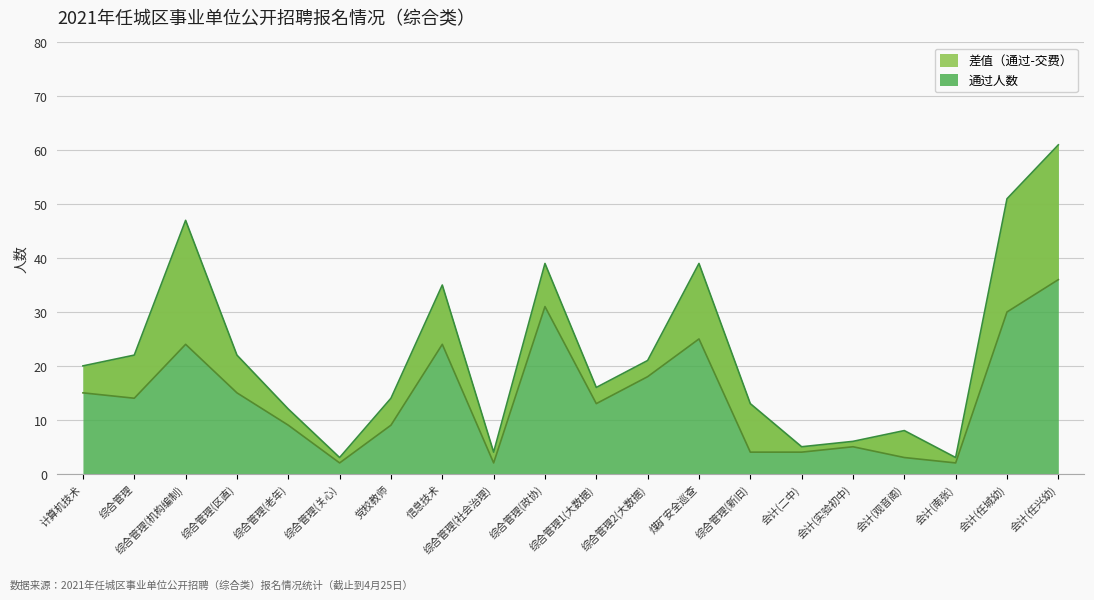

What is the spread (max minus min) of values at 综合管理(政协)?

8